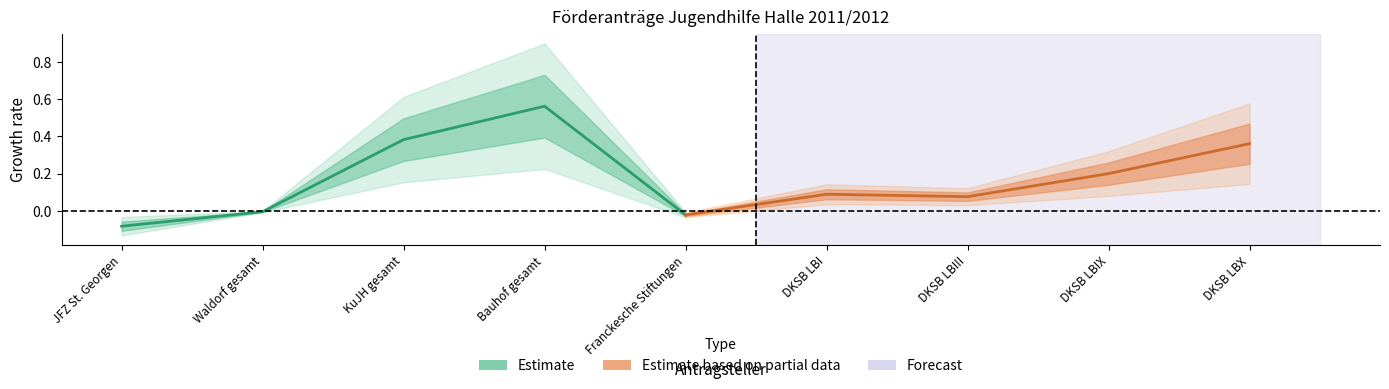

What is the value of the Estimate based on partial data point at the 5th from the left?

0.4